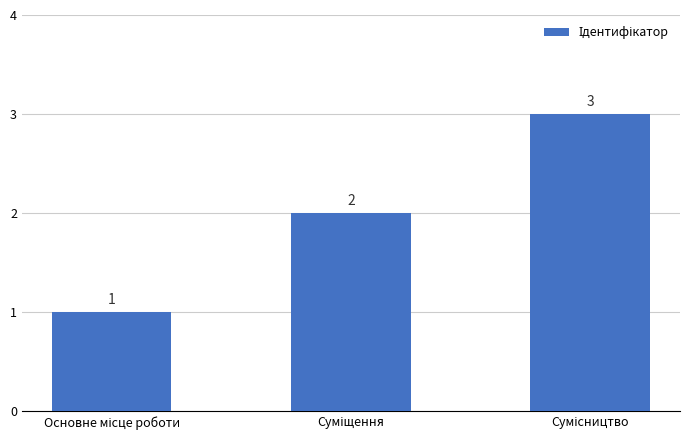

What is the sum of all values?

6